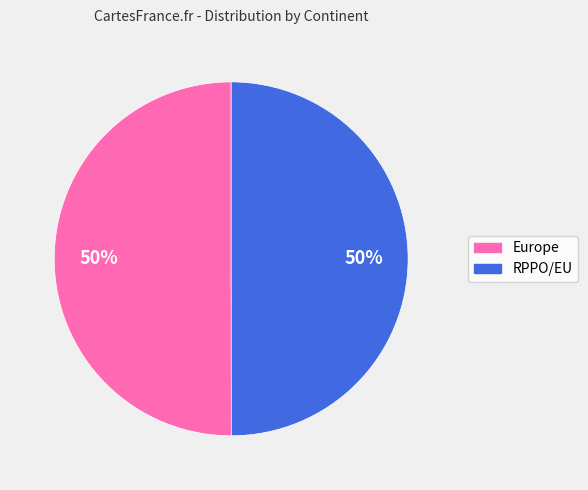

True or false: RPPO/EU accounts for 64% of the total.

False